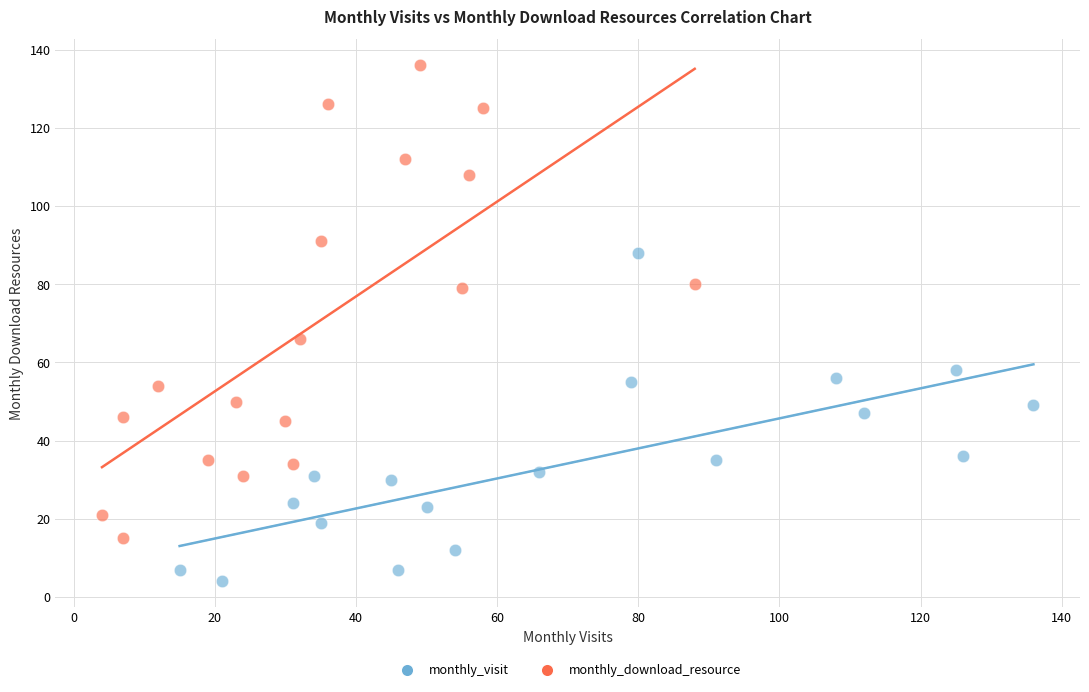

Which series contains the highest Y value?

monthly_download_resource